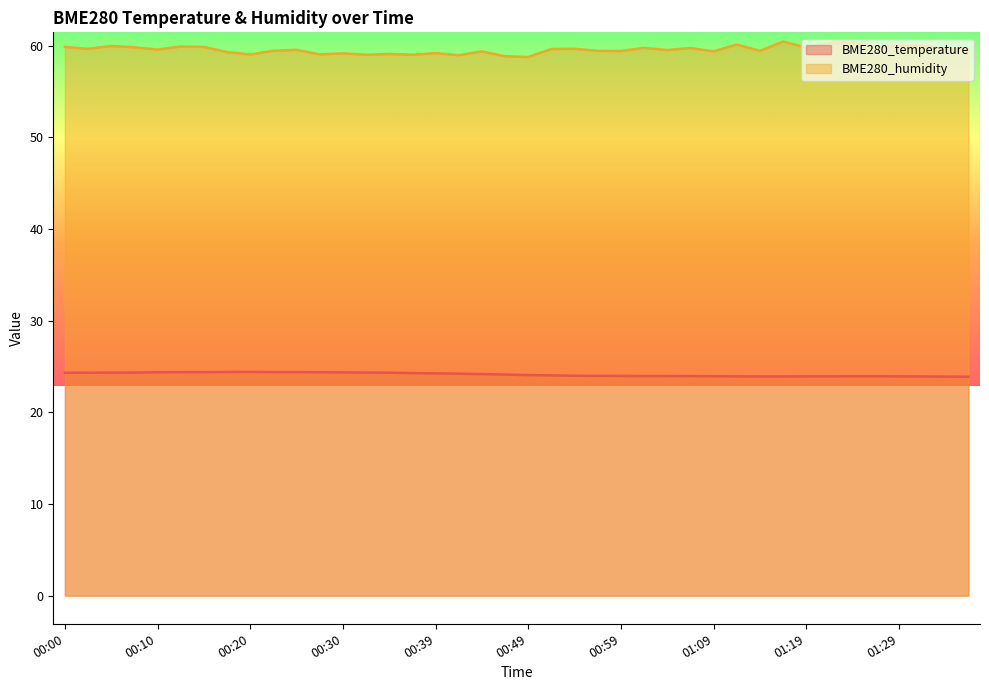

Rank the series by their maximum value, from highest to lowest.

BME280_humidity, BME280_temperature